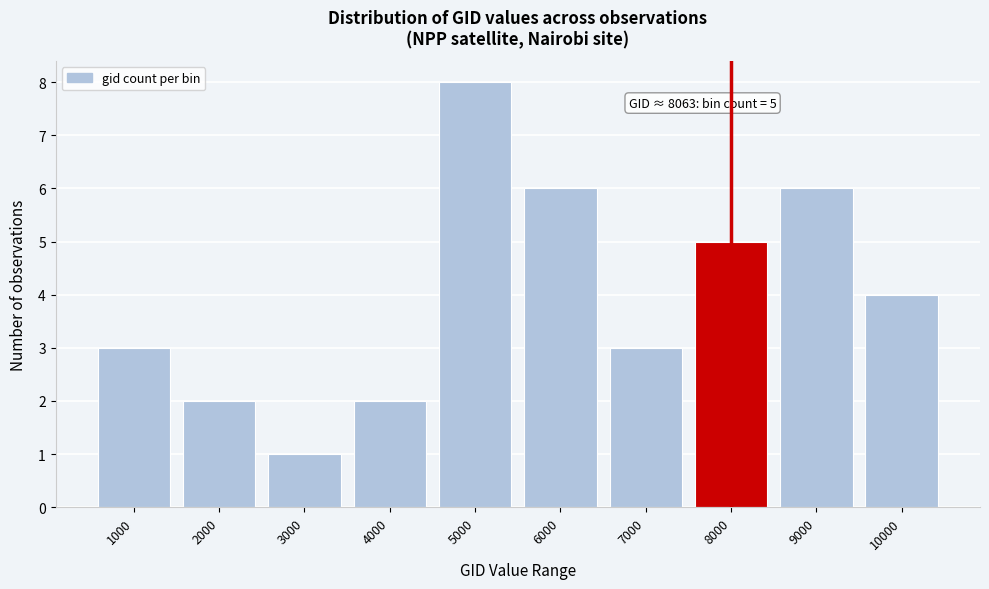

Reading left to right, list all the values displayed in this chart.

1000=3	2000=2	3000=1	4000=2	5000=8	6000=6	7000=3	8000=5	9000=6	10000=4